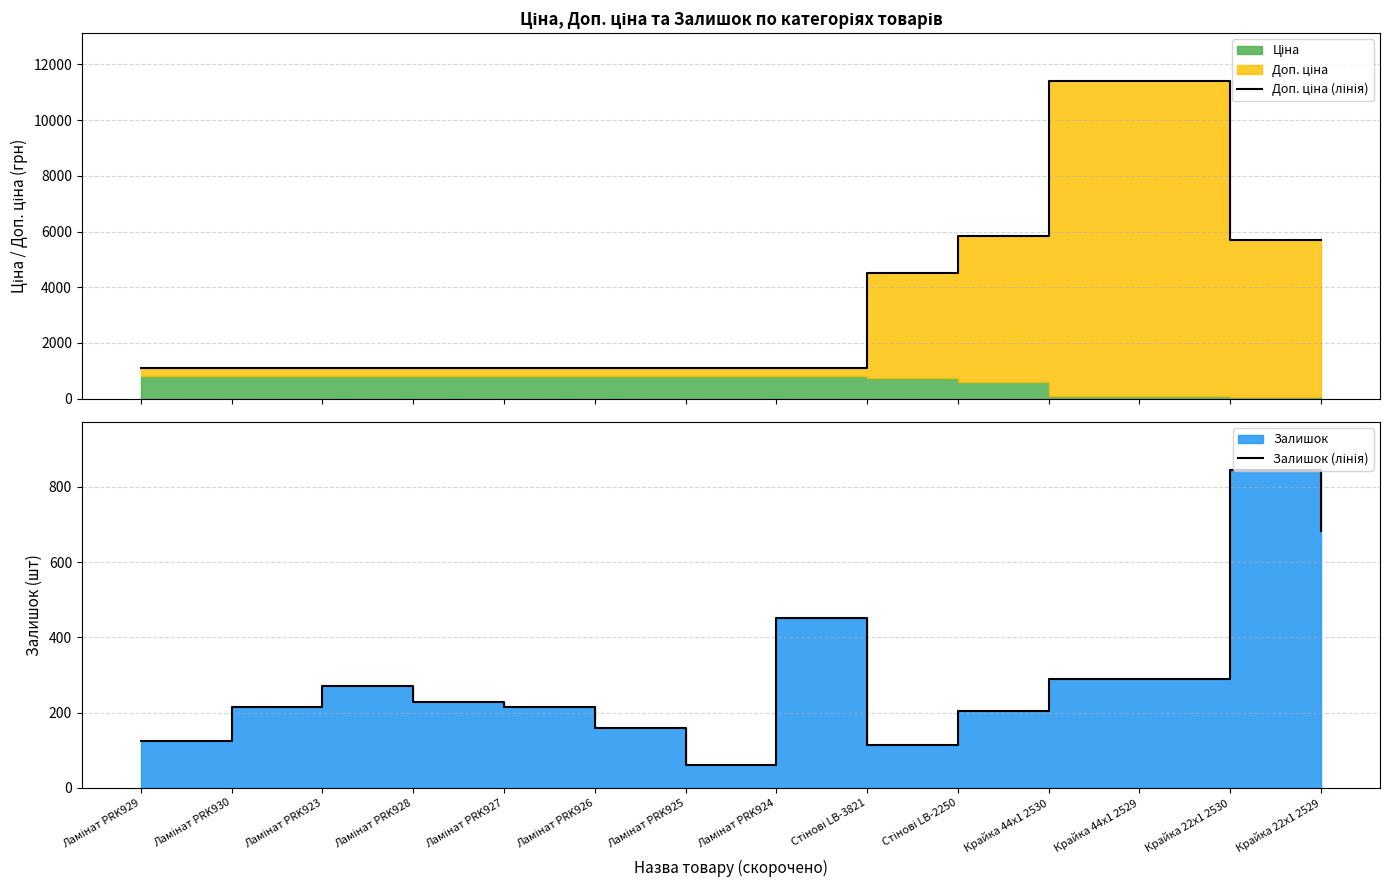

What position from the right is Крайка 22x1 2529?

1